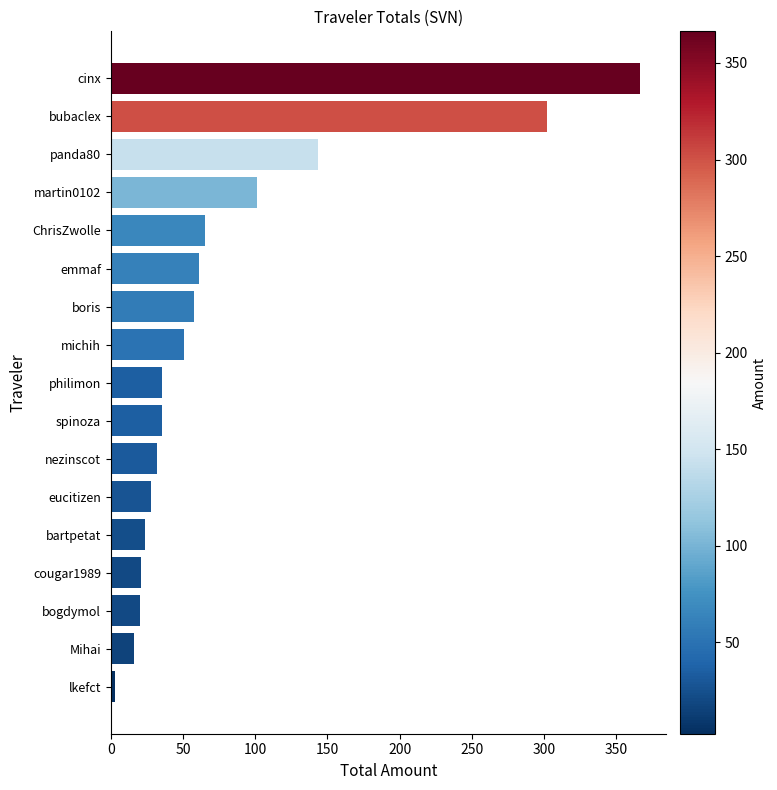

Read the value at boris.

57.8